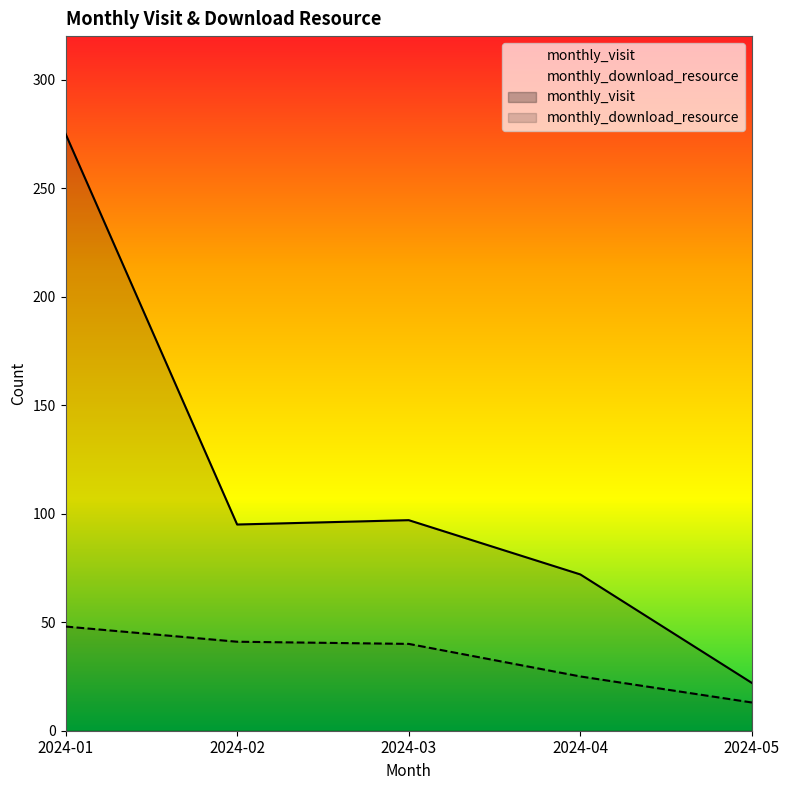

What is the total value across all series at 2024-05?

35